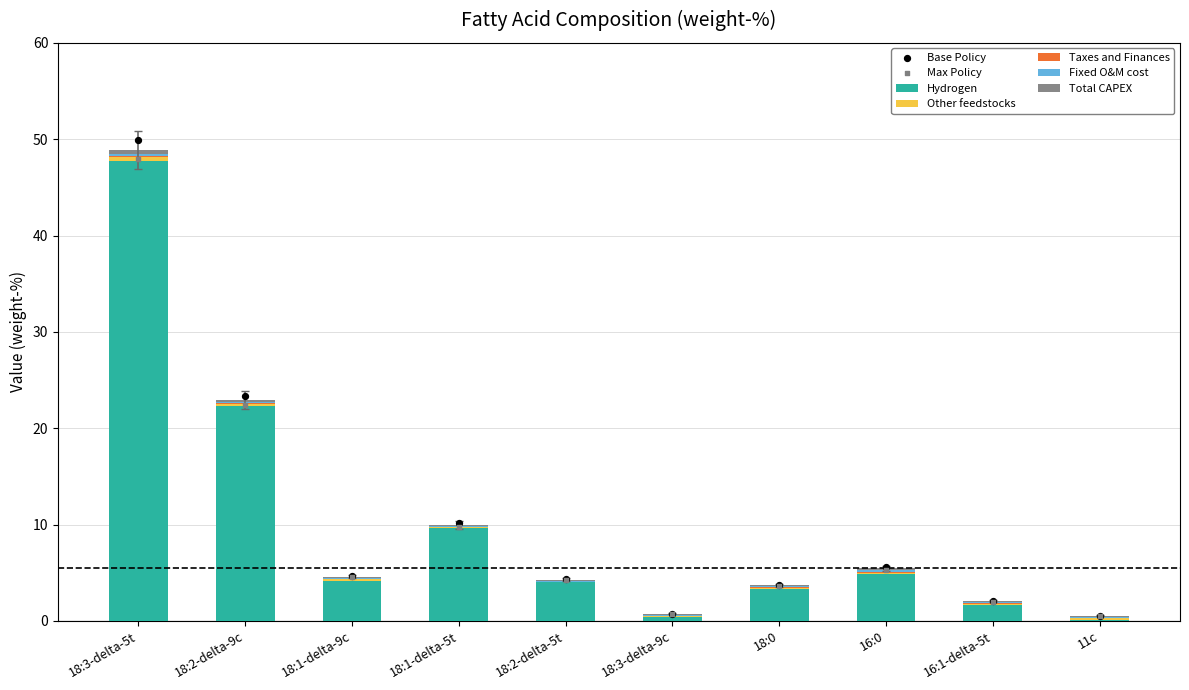

Is the value of Hydrogen at 18:0 greater than the value of Fixed O&M cost at 18:2-delta-5t?

Yes